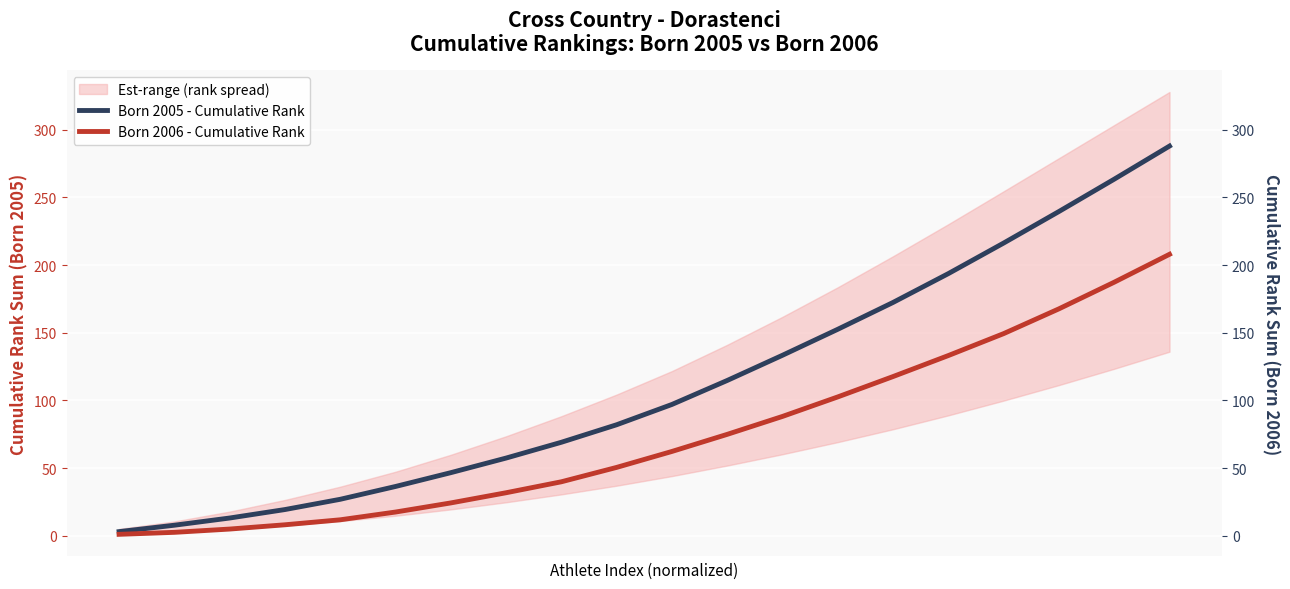

True or false: Born 2006 - Cumulative Rank and Born 2005 - Cumulative Rank intersect in this chart.

False